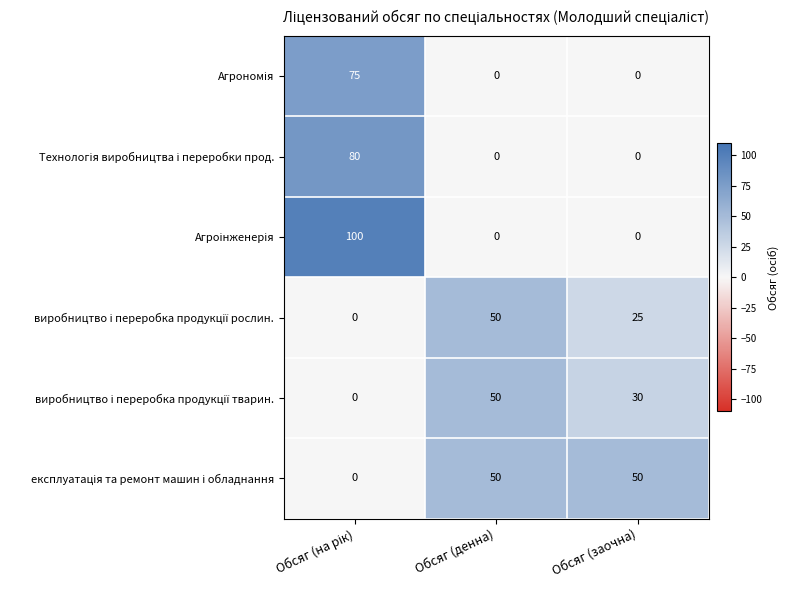

What is the total value across all series at Обсяг (заочна)?

105